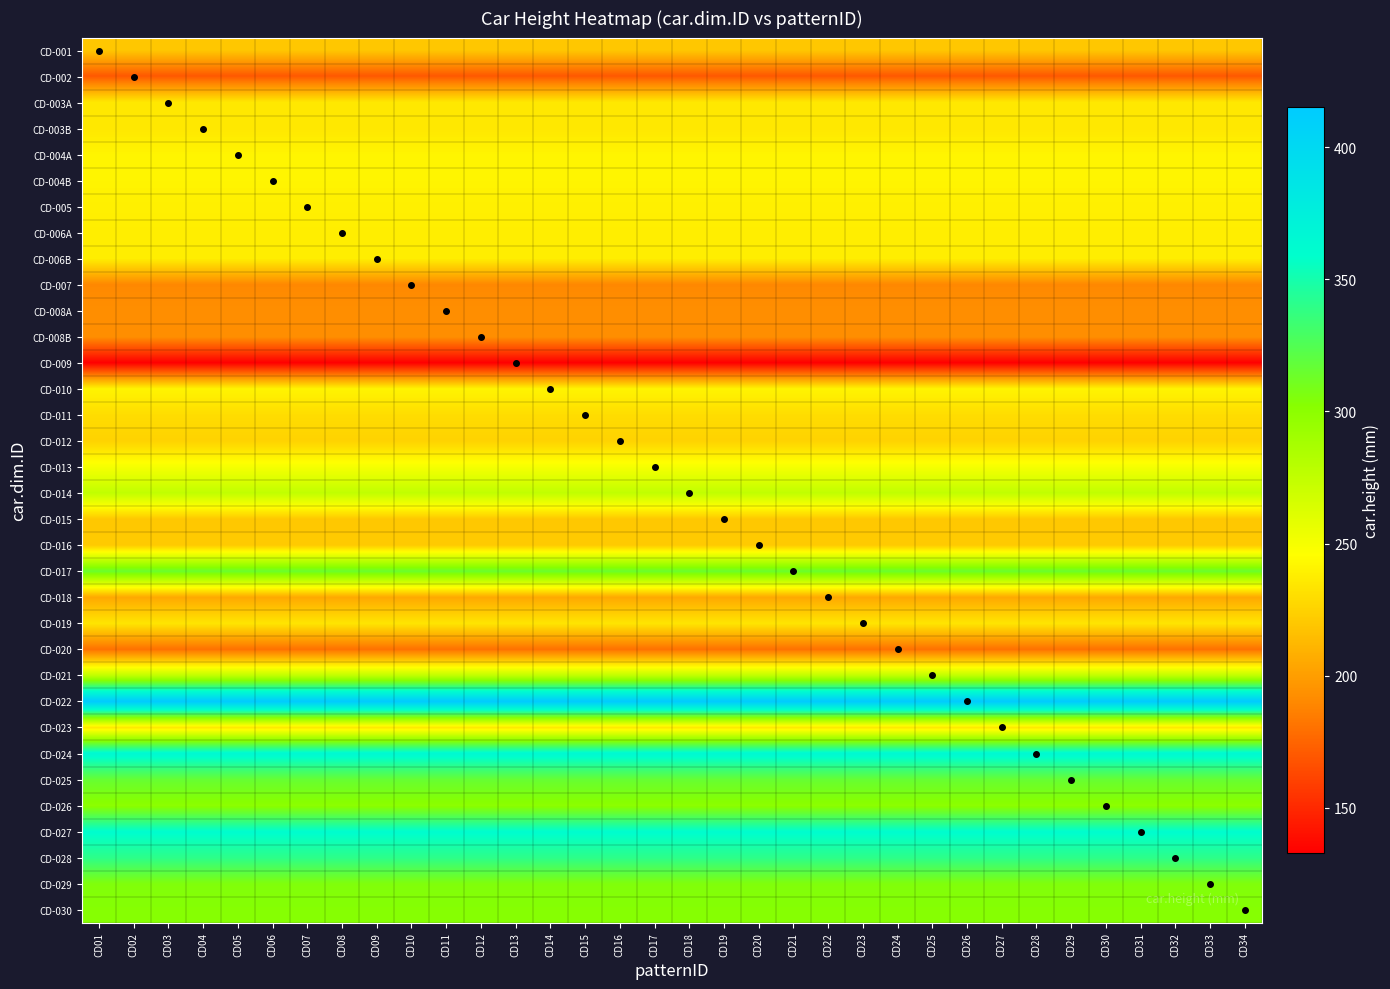

At how many categories does at least one series exceed 367?

34